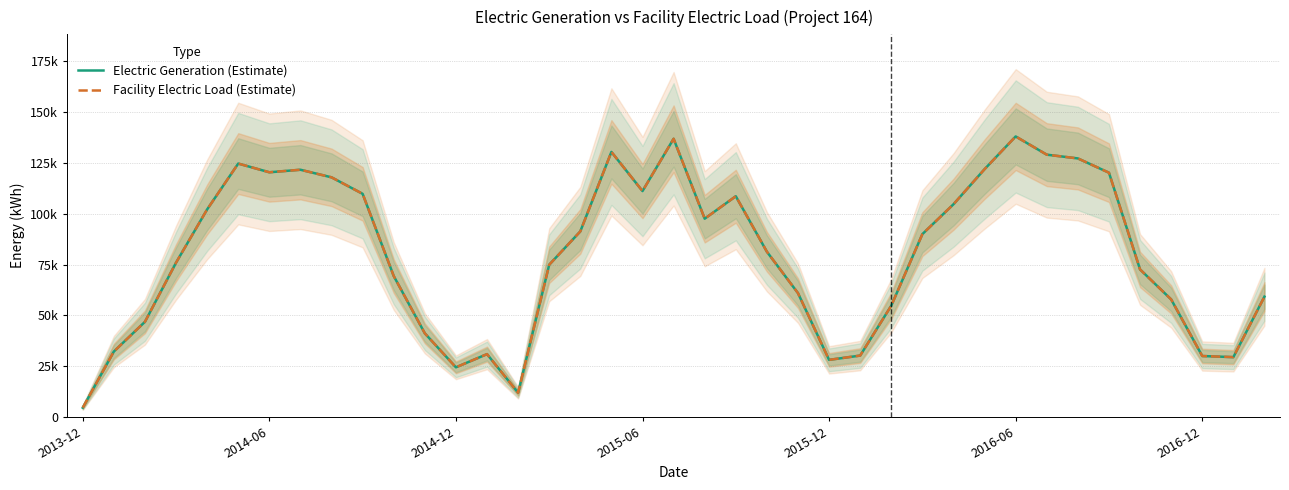

True or false: Facility Electric Load (Estimate) and Electric Generation (Estimate) intersect in this chart.

False